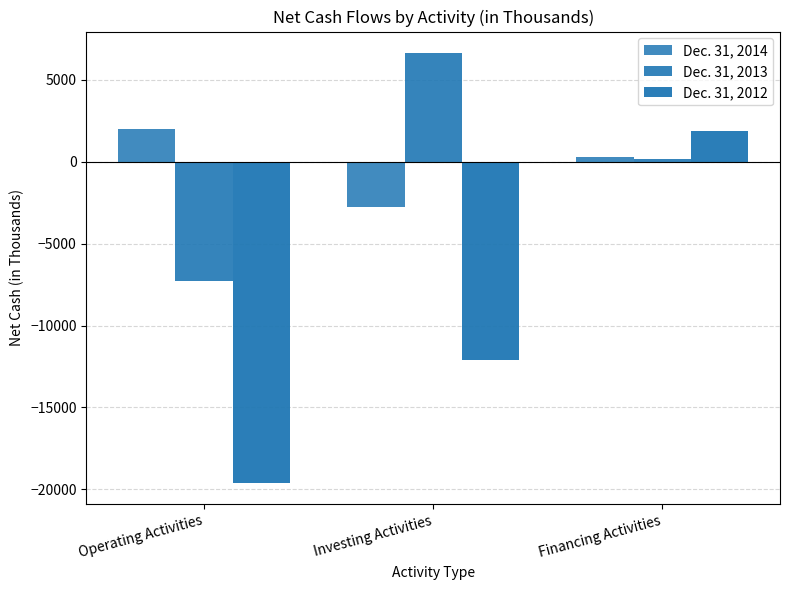

True or false: Dec. 31, 2012 has a value of -8113 at Investing Activities.

False